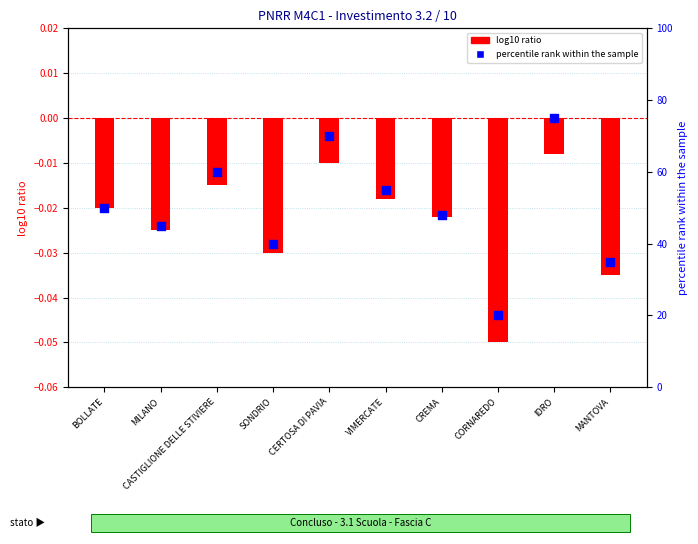

At how many categories does at least one series exceed 21?

9